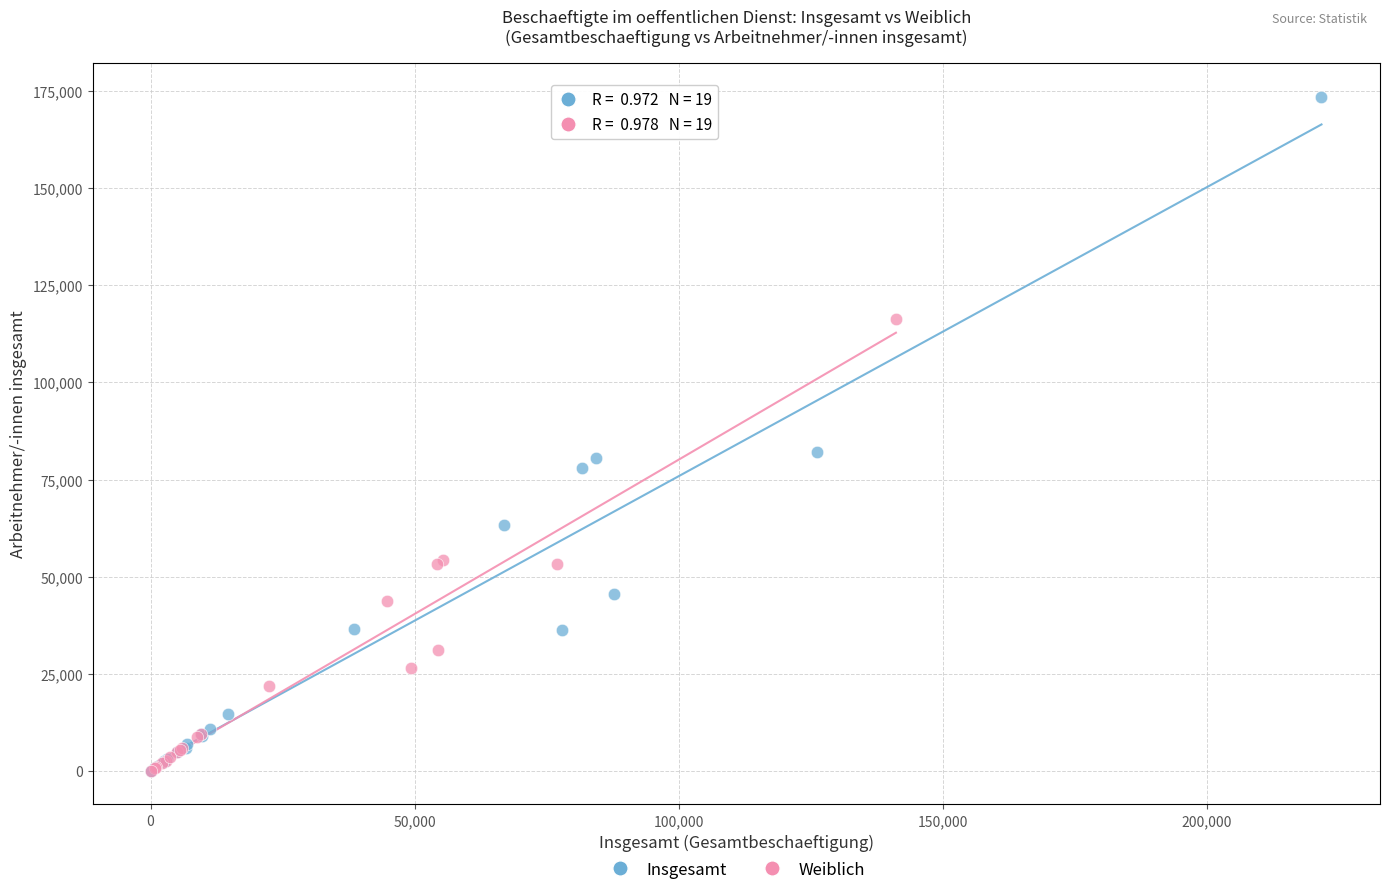

Which series contains the highest Y value?

Insgesamt